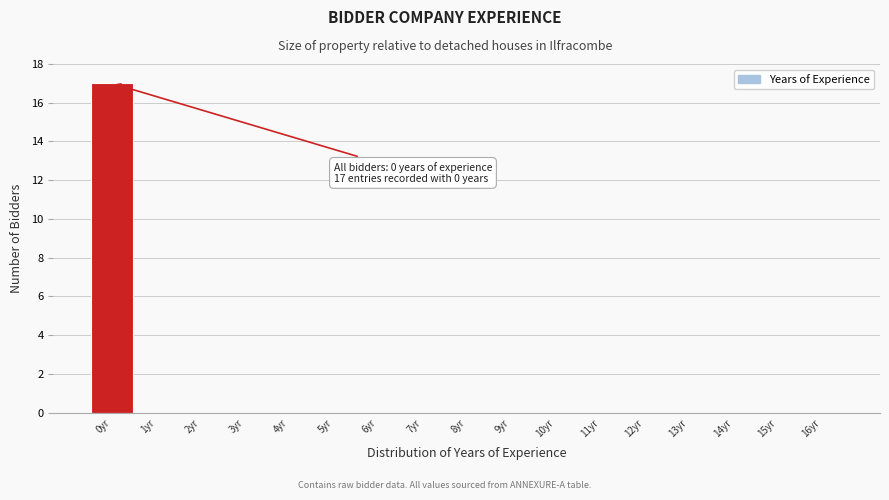

Over which range of the x-axis is the bar tallest?

-0.5 to 0.5